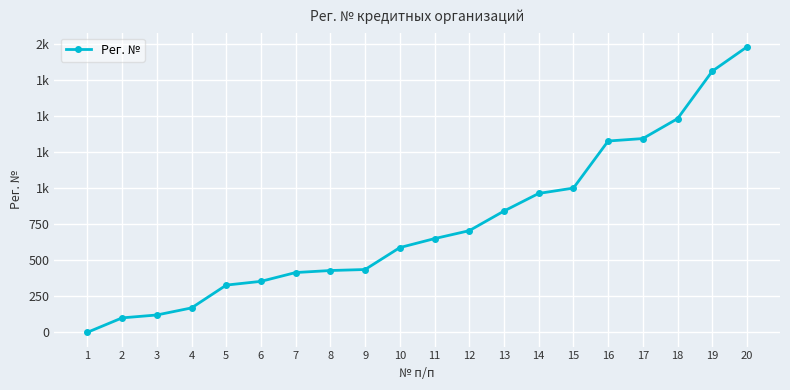

What is the sum of the values at 10 and 5?

916